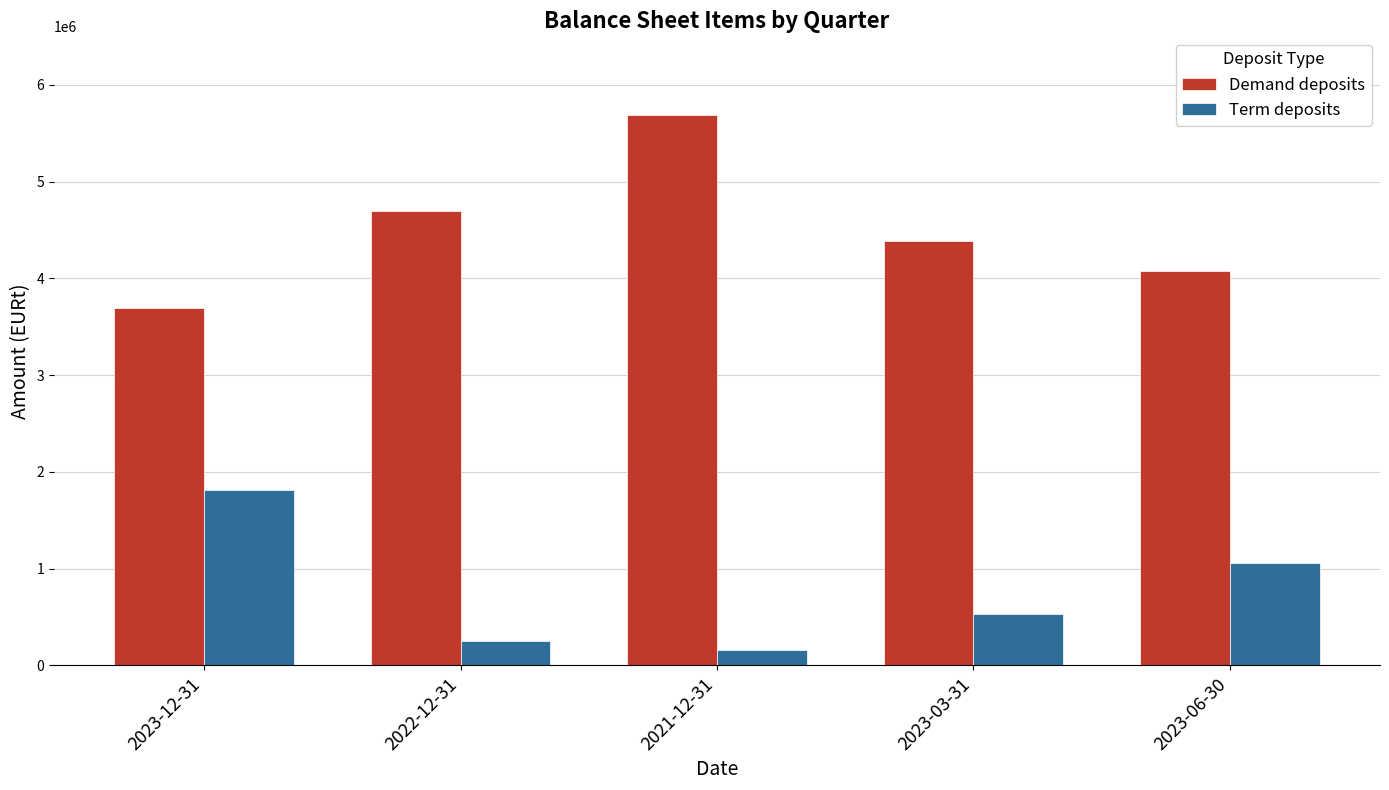

Rank the series at 2022-12-31 from lowest to highest value.

Term deposits, Demand deposits